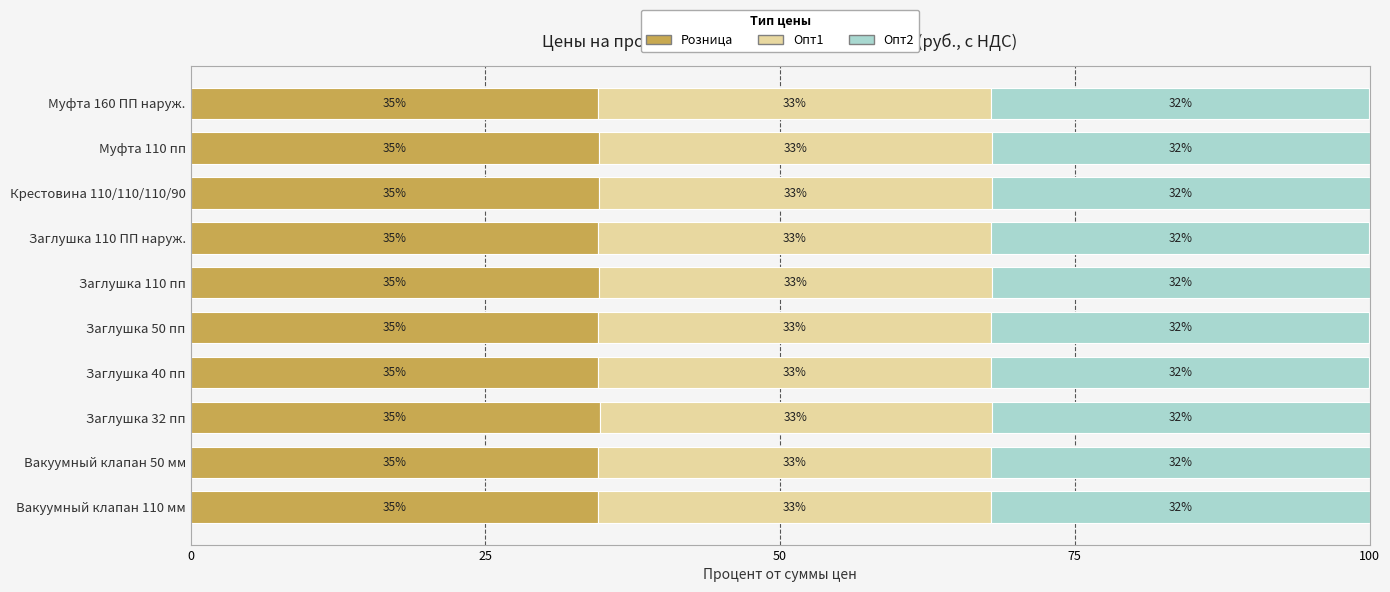

What are all the series names shown in the legend?

Розница, Опт1, Опт2